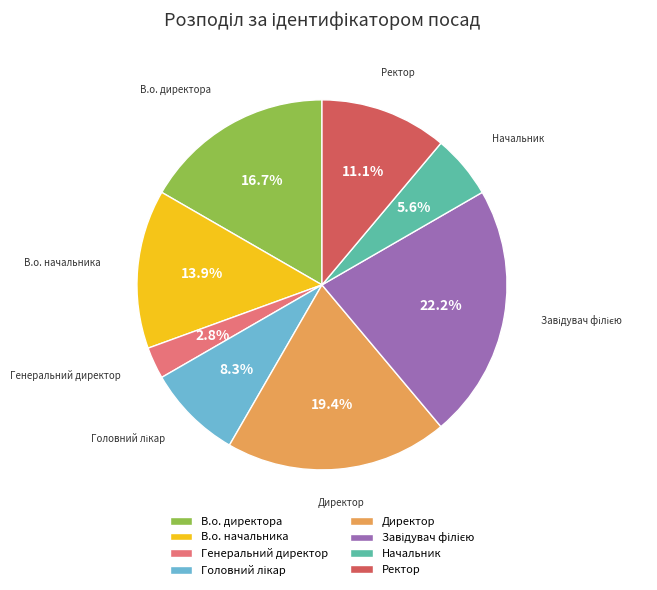

What is the total percentage of В.о. начальника and В.о. директора?

30.6%